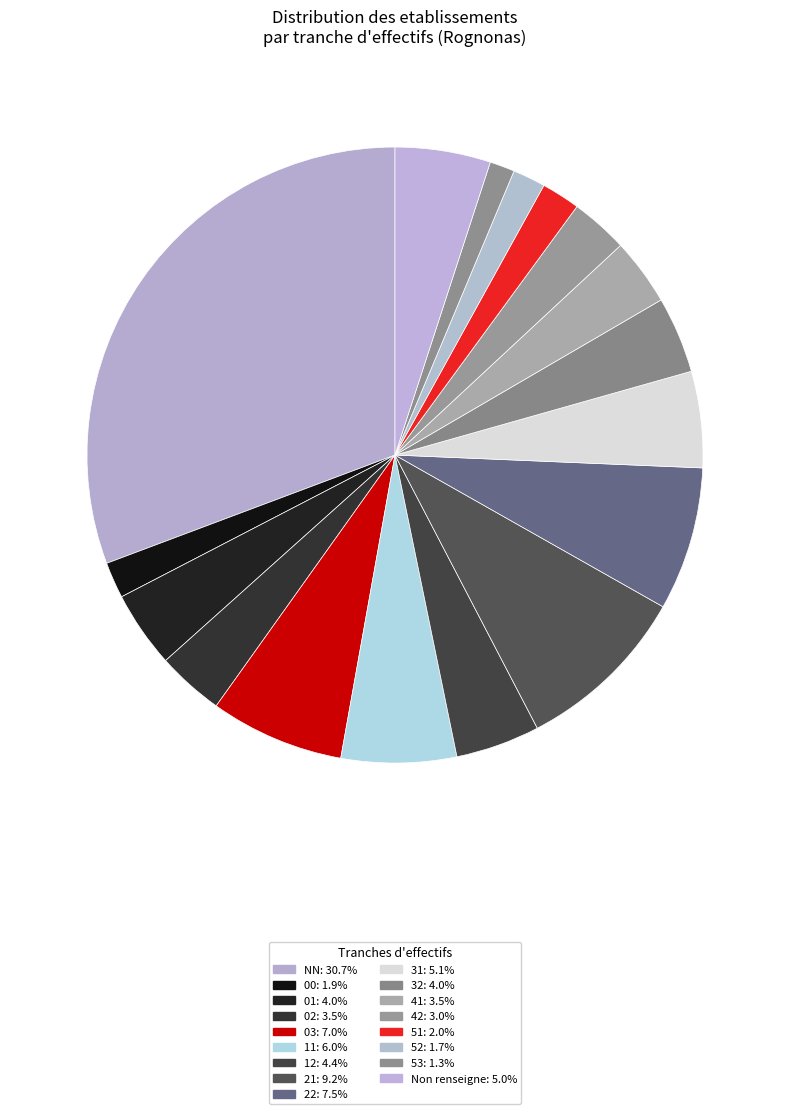

How many slices are in this pie chart?

17